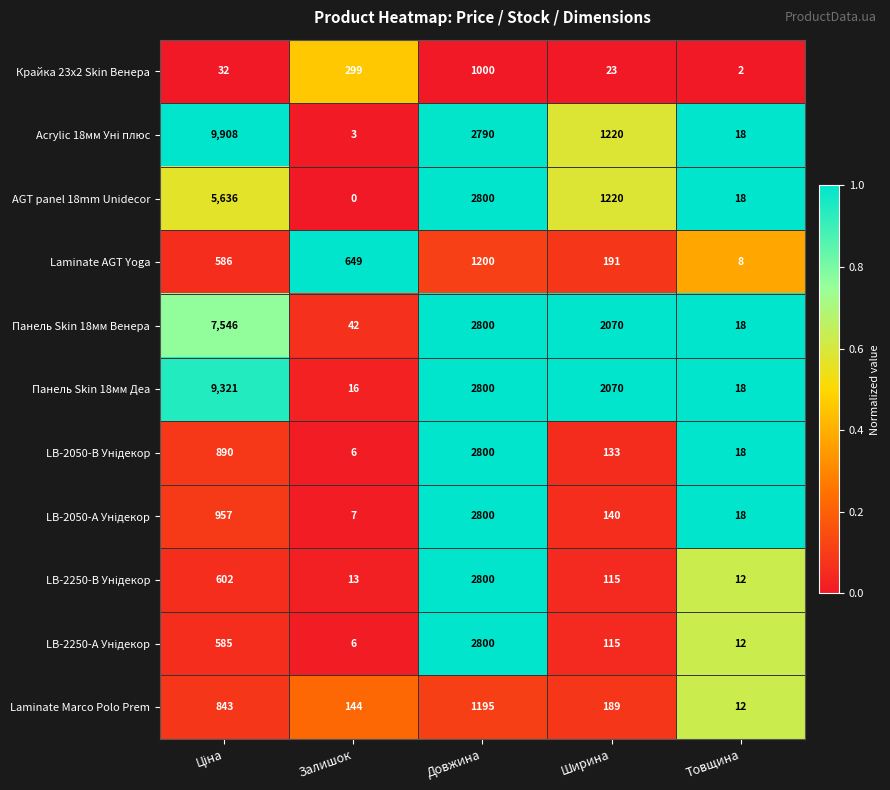

Which series has the largest total across all categories?

Панель Skin 18мм Деа